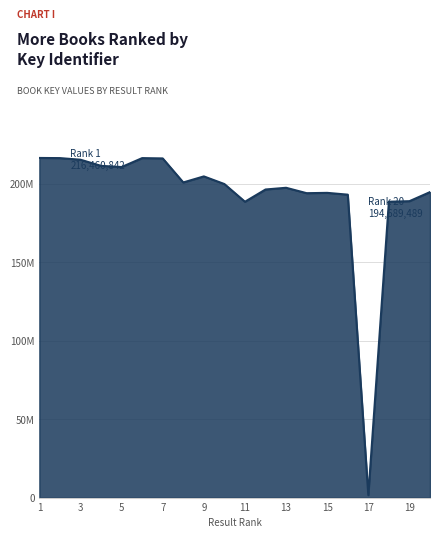

Does the chart have visible grid lines?

Yes